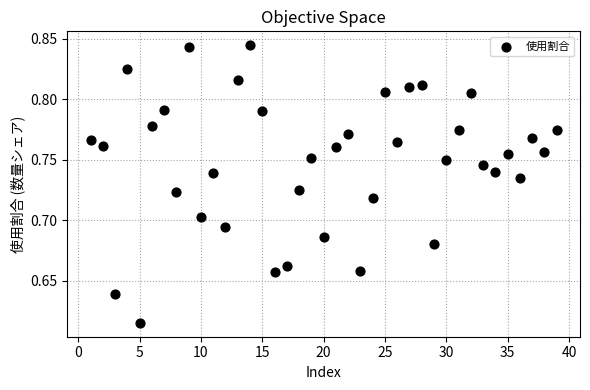

What is the range of X values (max minus min)?

38.0